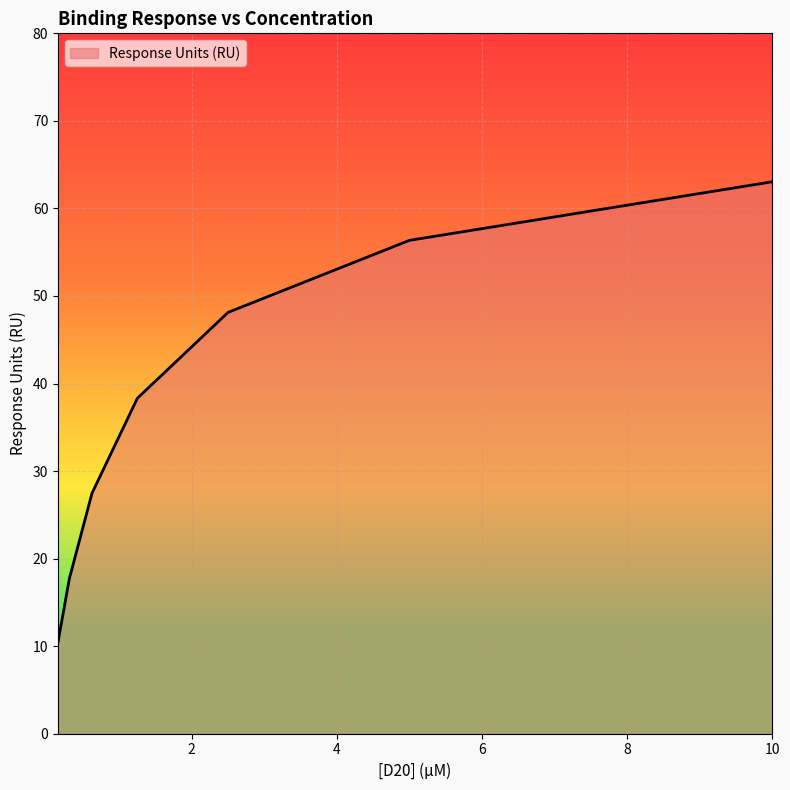

What is the difference between the second highest and minimum values?

45.9